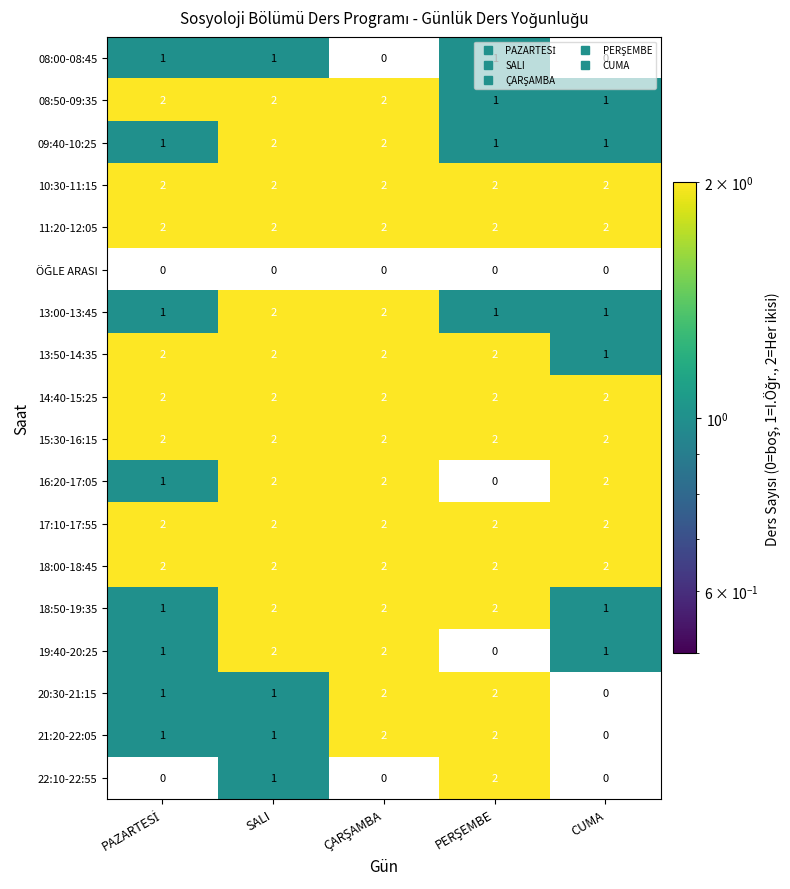

The 15:30-16:15 series shows 3 at CUMA. True or false?

False